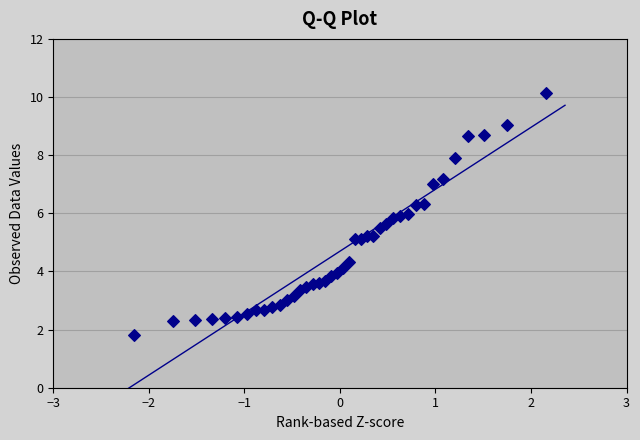

What is the range of Y values (max minus min)?

8.3